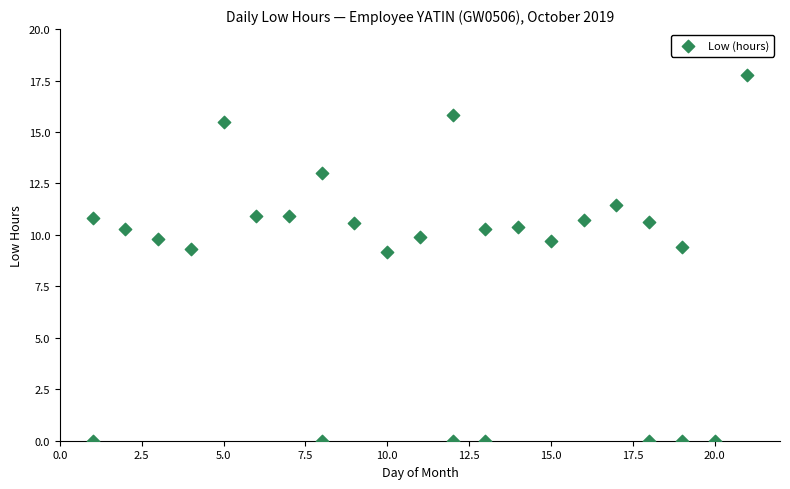

What is the range of Y values (max minus min)?

17.8